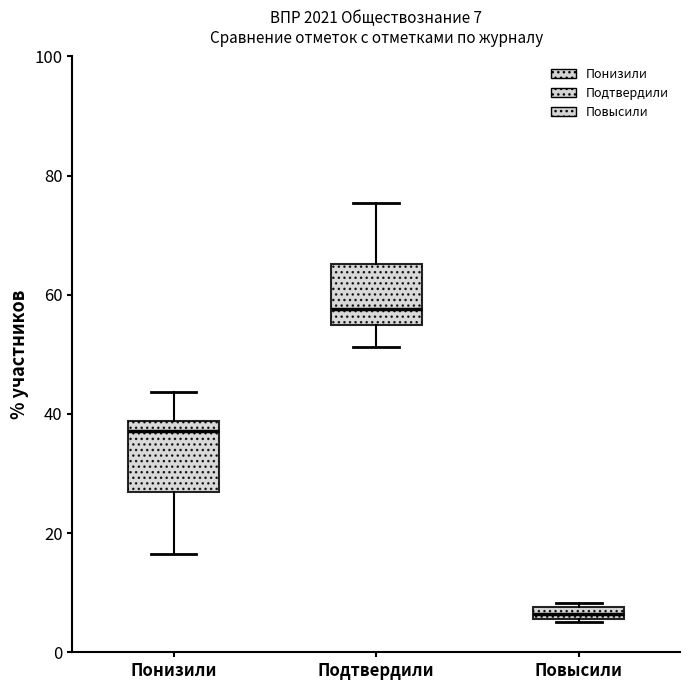

Which box's median line is the highest?

Подтвердили